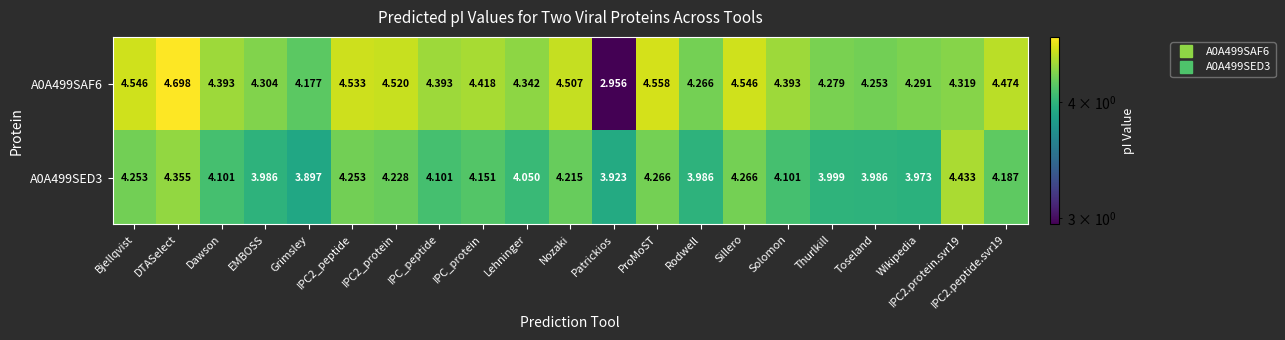

What is the difference between the highest and lowest values at IPC2_protein?

0.3